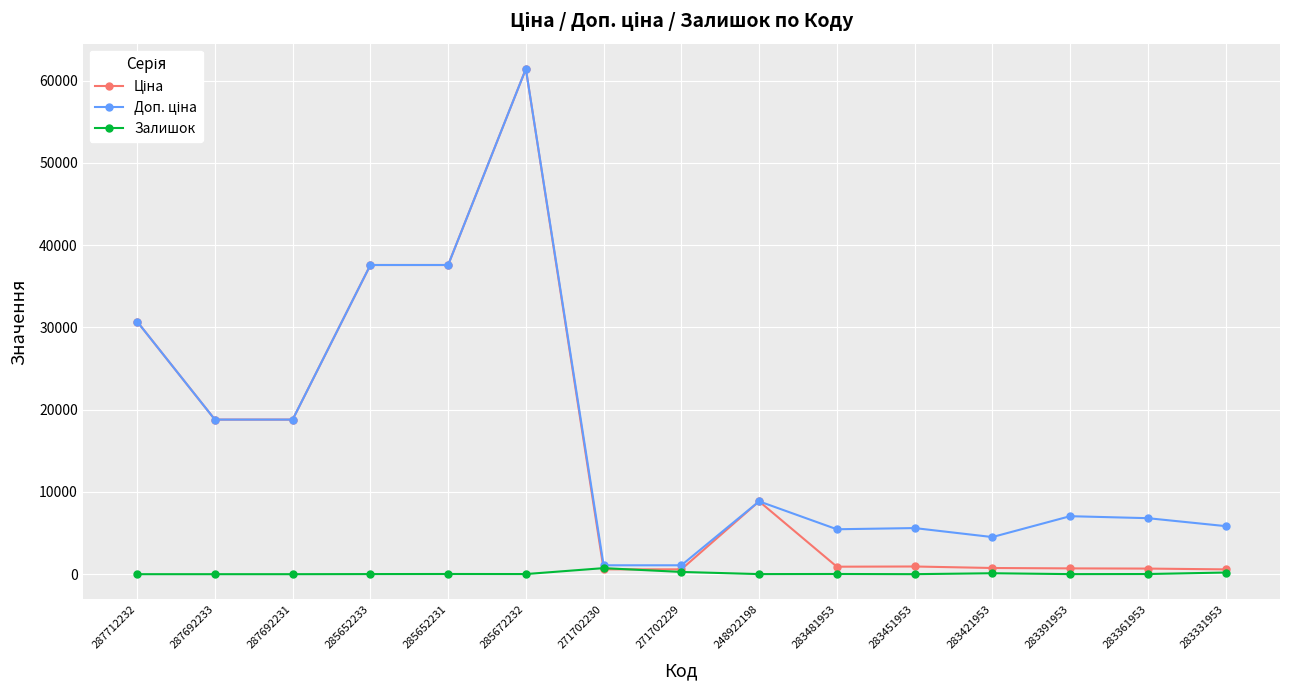

What is the label of the 6th point from the right?

283481953